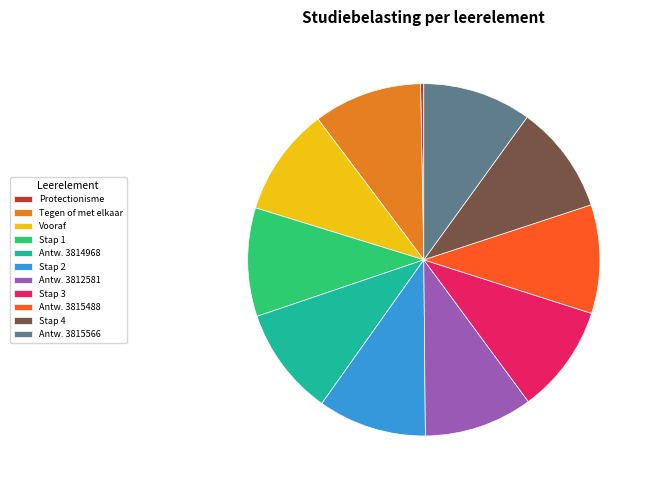

What is the ratio of the value at Tegen of met elkaar to the value at Vooraf?

1.0